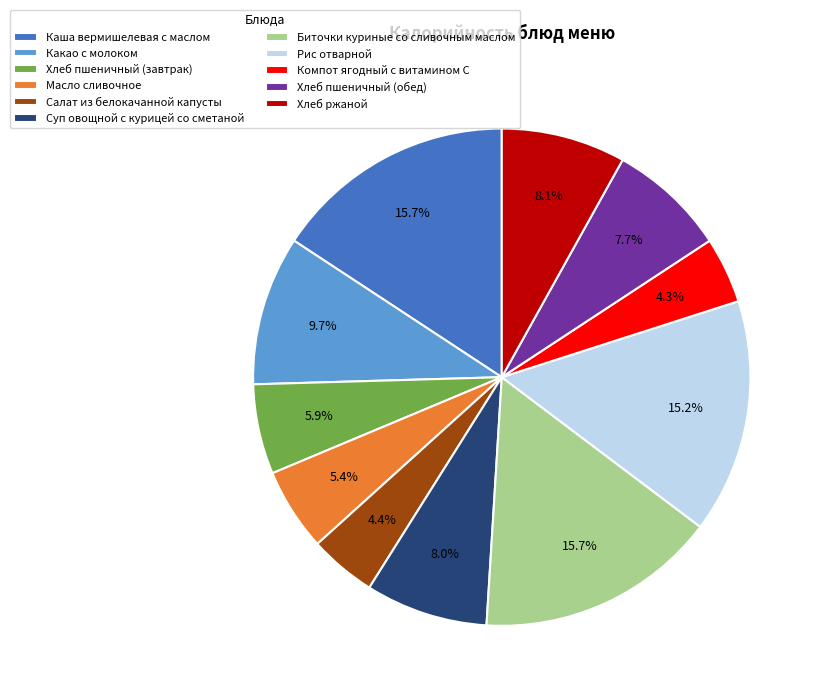

How much of the chart is everything except Хлеб ржаной?

91.9%